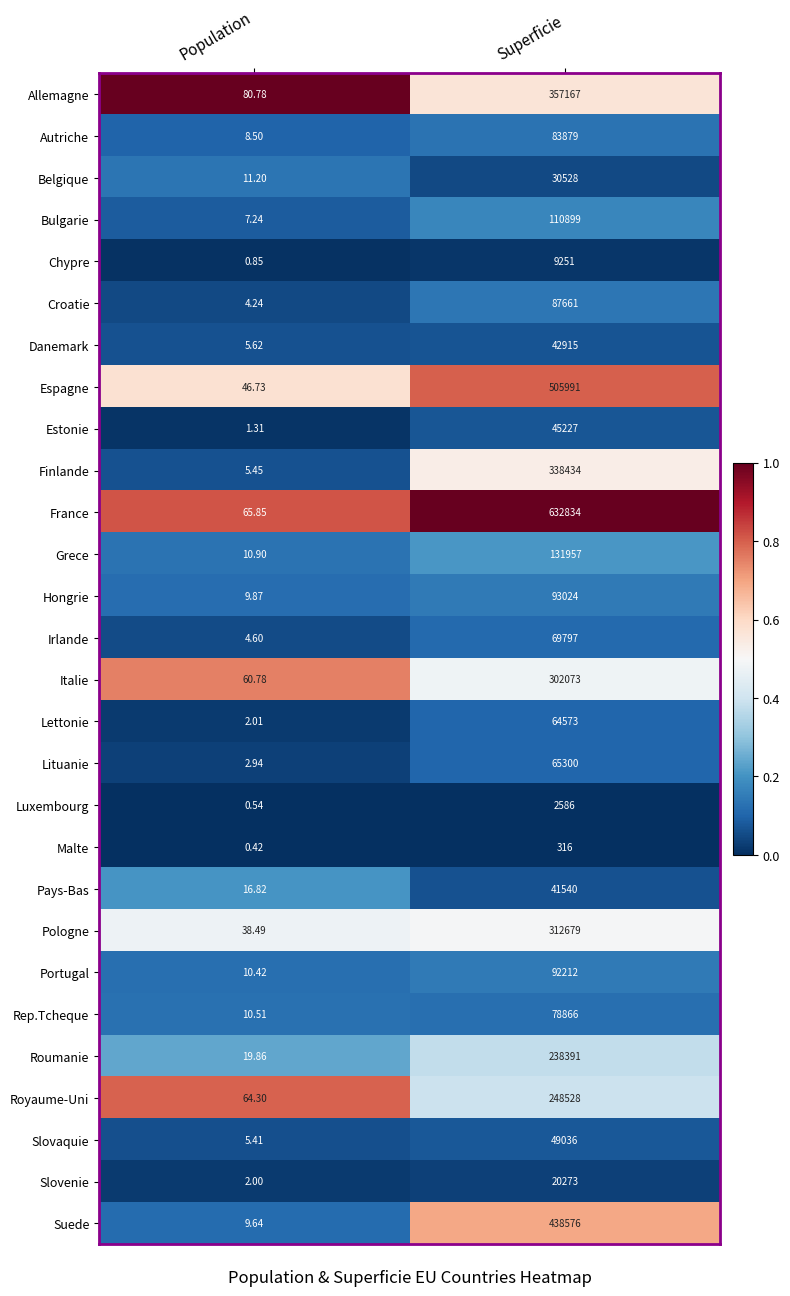

Count the number of data series in this chart.

28